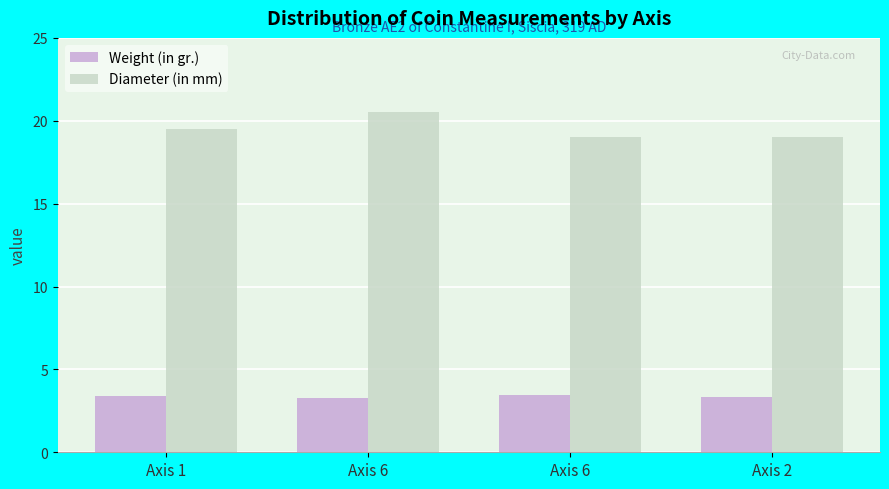

What are all the series names shown in the legend?

Weight (in gr.), Diameter (in mm)